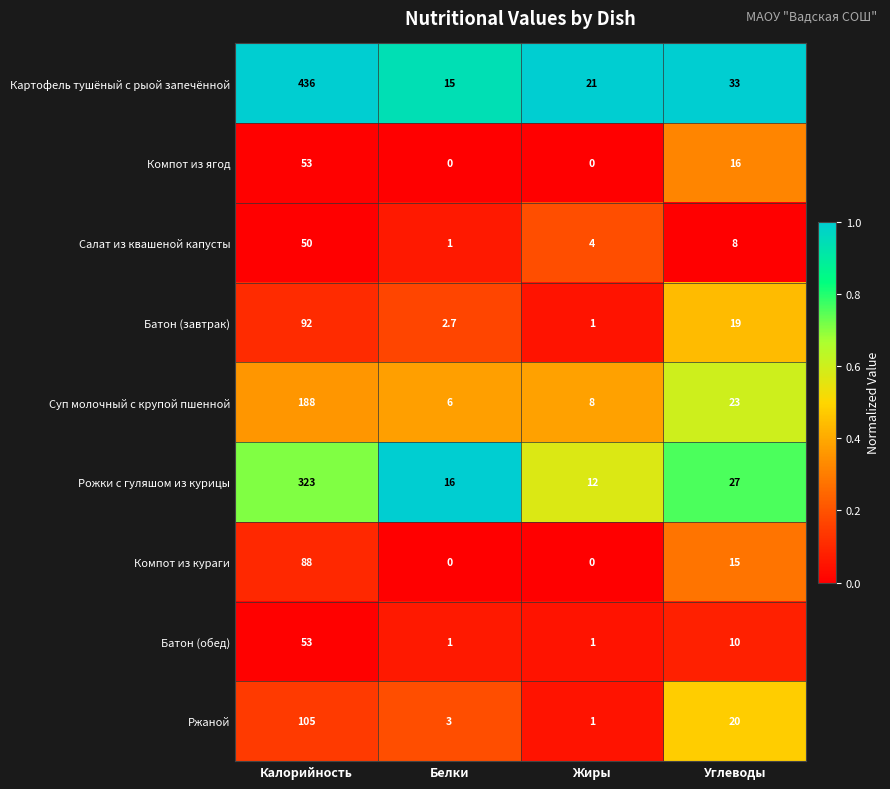

What is the difference between the highest and lowest values at Жиры?

21.0